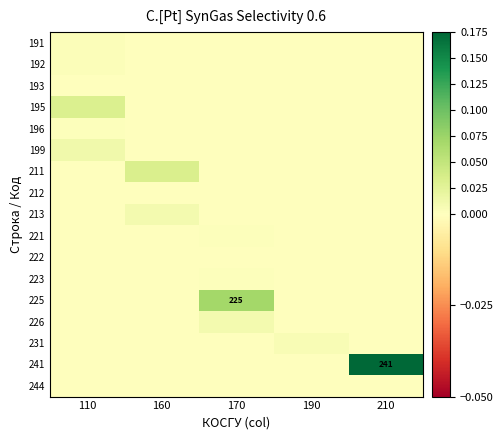

The 191 series shows 0.0 at 110. True or false?

False